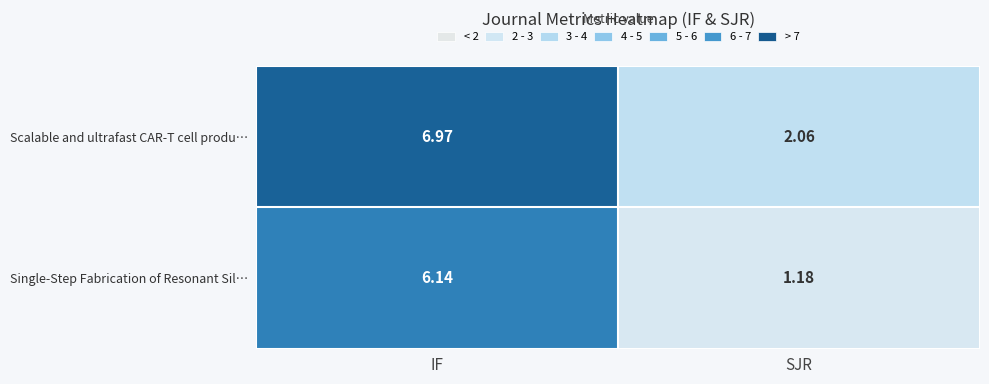

Which series has the largest range (max minus min)?

Single-Step Fabrication of Resonant Sil…